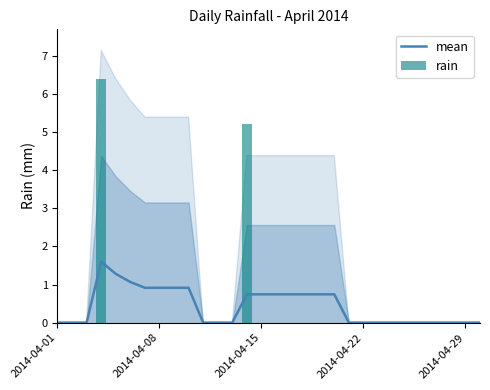

What is the maximum value for mean?

1.6